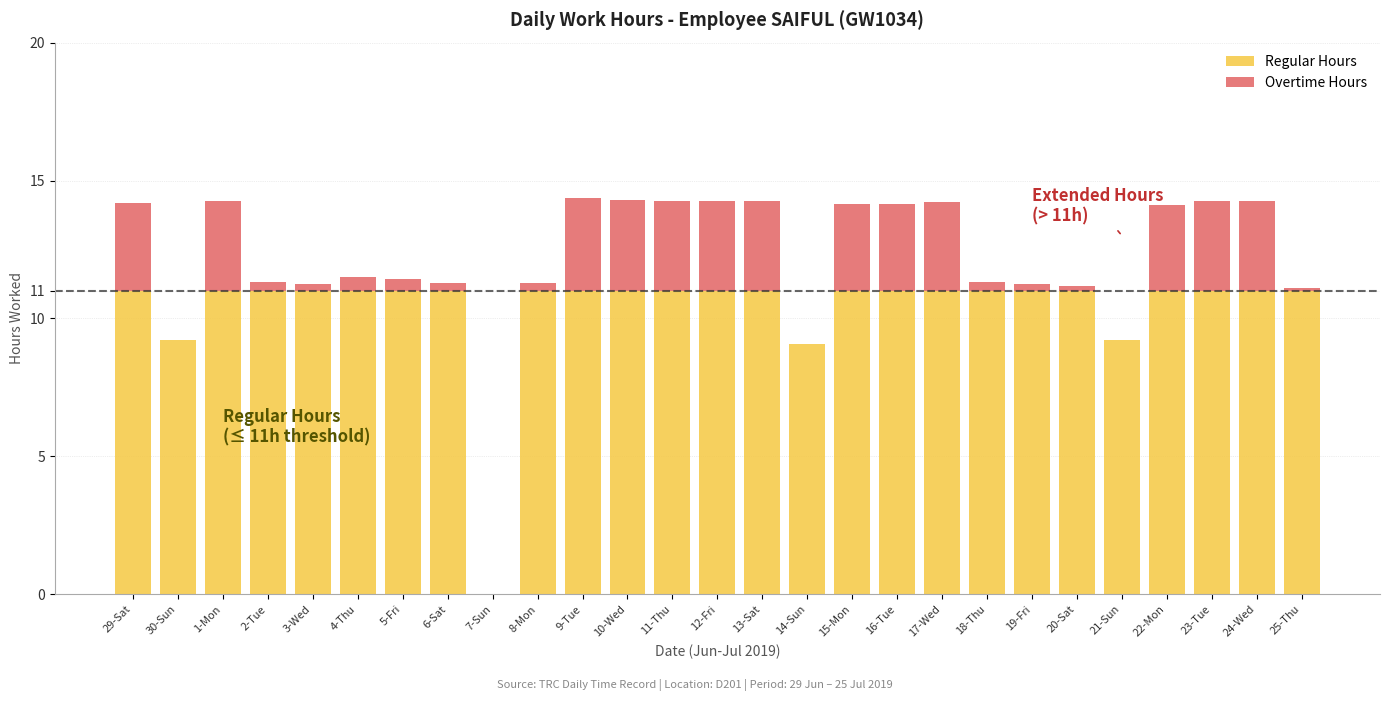

What is the highest value of the Regular Hours series?

11.0